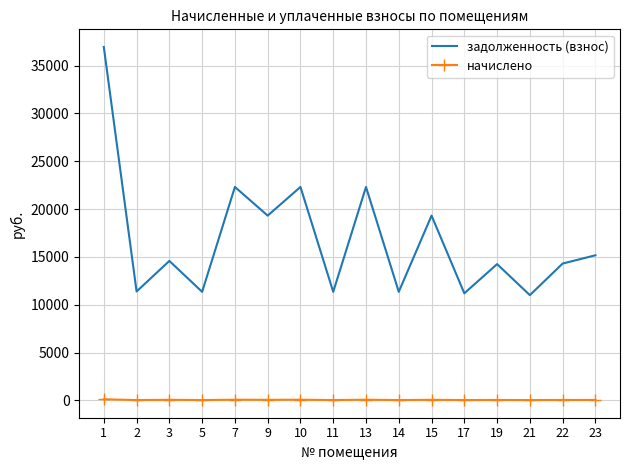

List the series in order of their overall mean, highest first.

задолженность (взнос), начислено